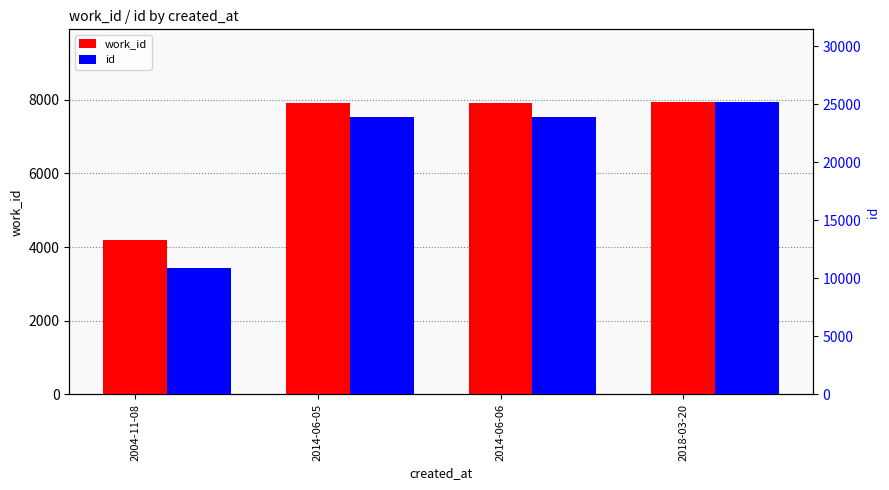

Is the value of id at 2018-03-20 greater than the value of work_id at 2018-03-20?

Yes